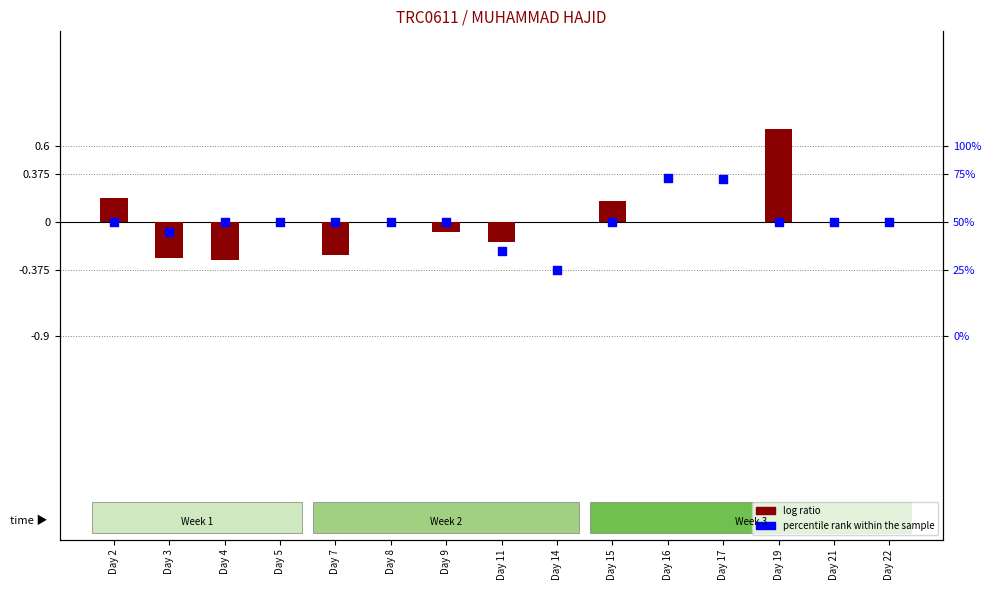

Which series reaches the maximum Y coordinate?

log ratio